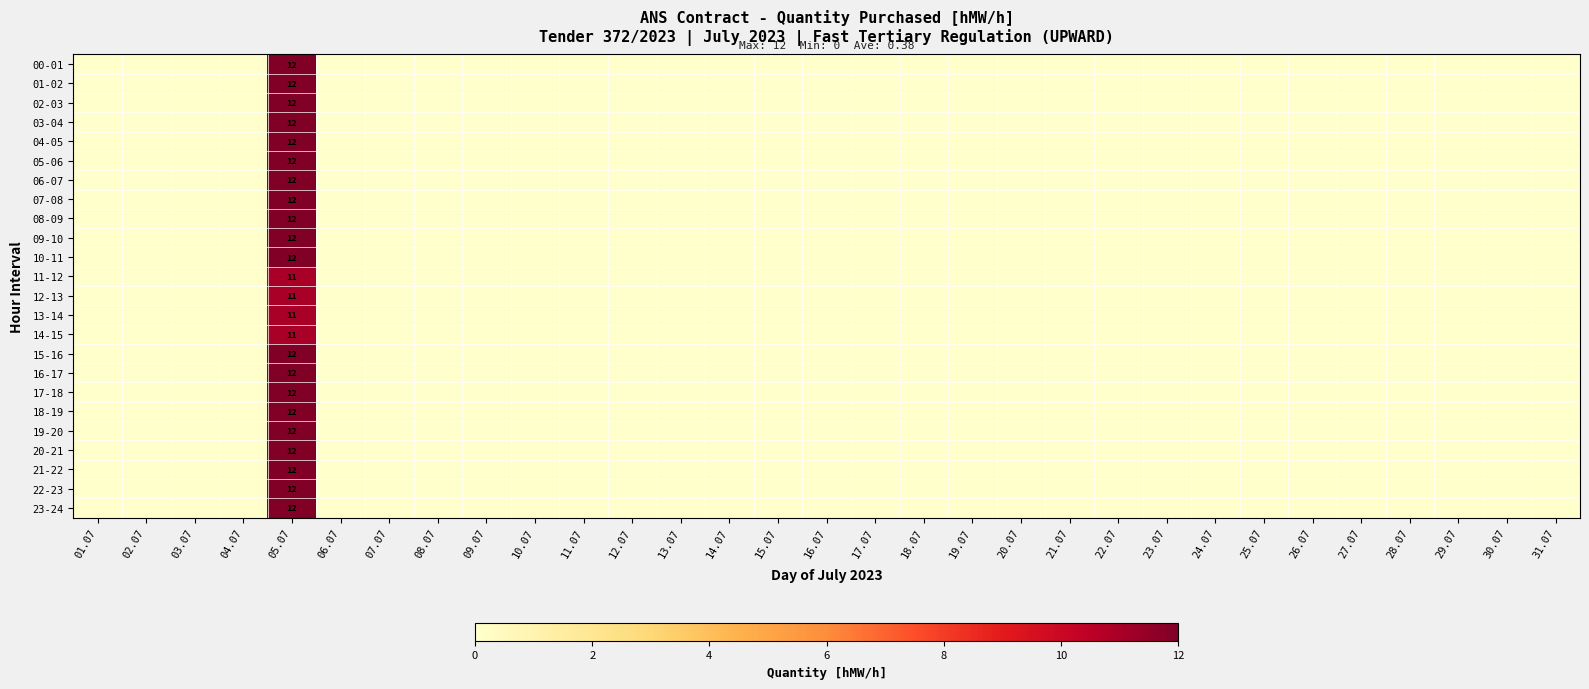

Rank the series at 12.07 from lowest to highest value.

00-01, 01-02, 02-03, 03-04, 04-05, 05-06, 06-07, 07-08, 08-09, 09-10, 10-11, 11-12, 12-13, 13-14, 14-15, 15-16, 16-17, 17-18, 18-19, 19-20, 20-21, 21-22, 22-23, 23-24